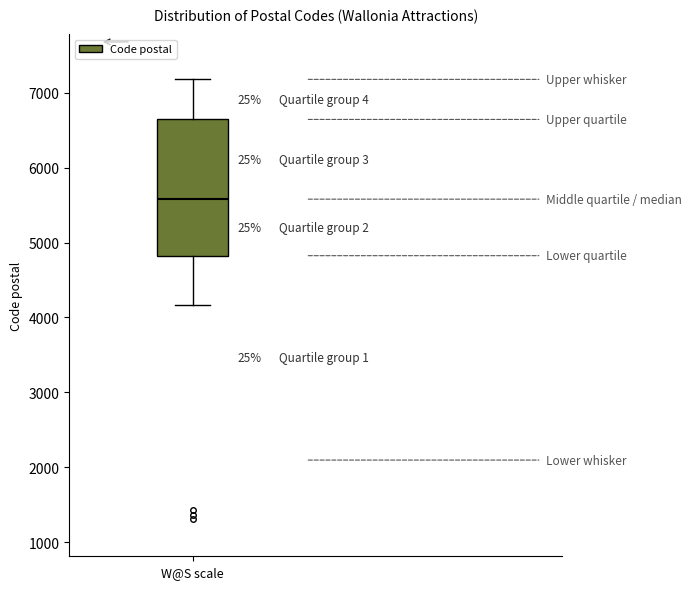

Transcribe this box plot: give where the median line is, the range the box spans, and where the two whiskers end, as read against the y-axis. The values are not printed on the chart, so give them approximately, as read against the axis.

median 5600, box 4800 to 6600, whiskers 4200 to 7200